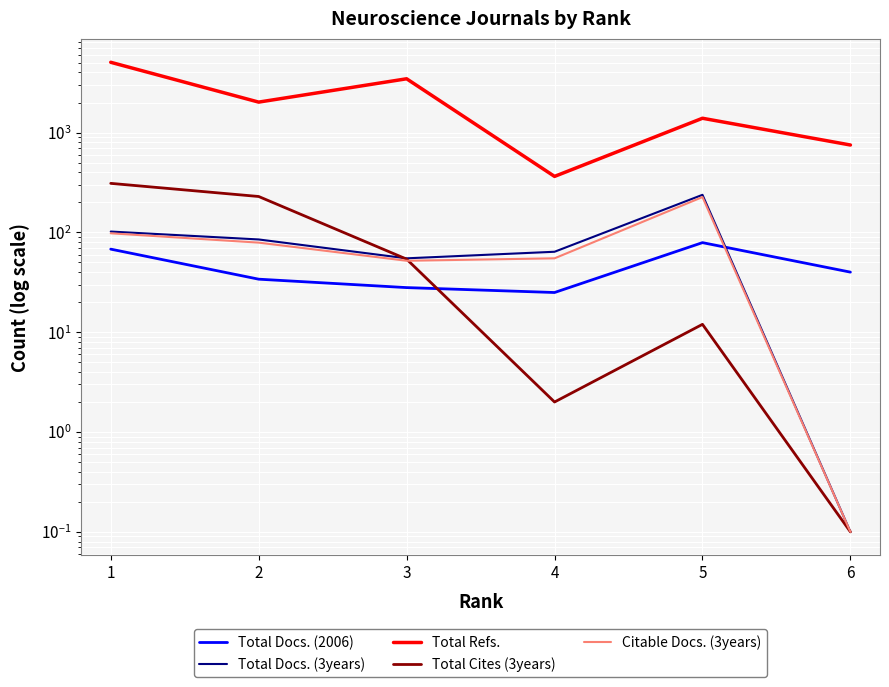

The value of Total Docs. (2006) at 6 is 40.0. True or false?

True